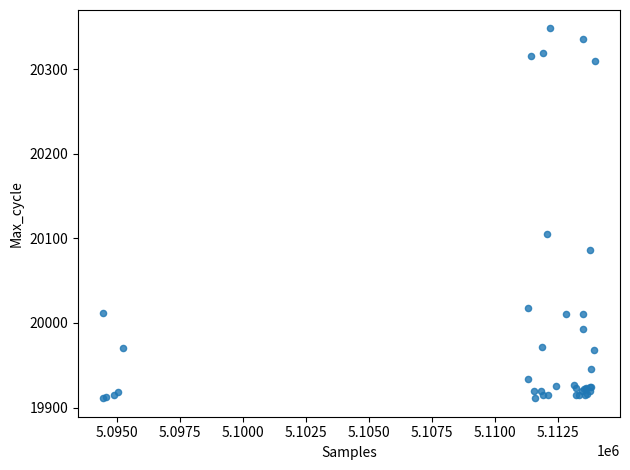

What Y value in the scatter plot is closest to 20129?

20105